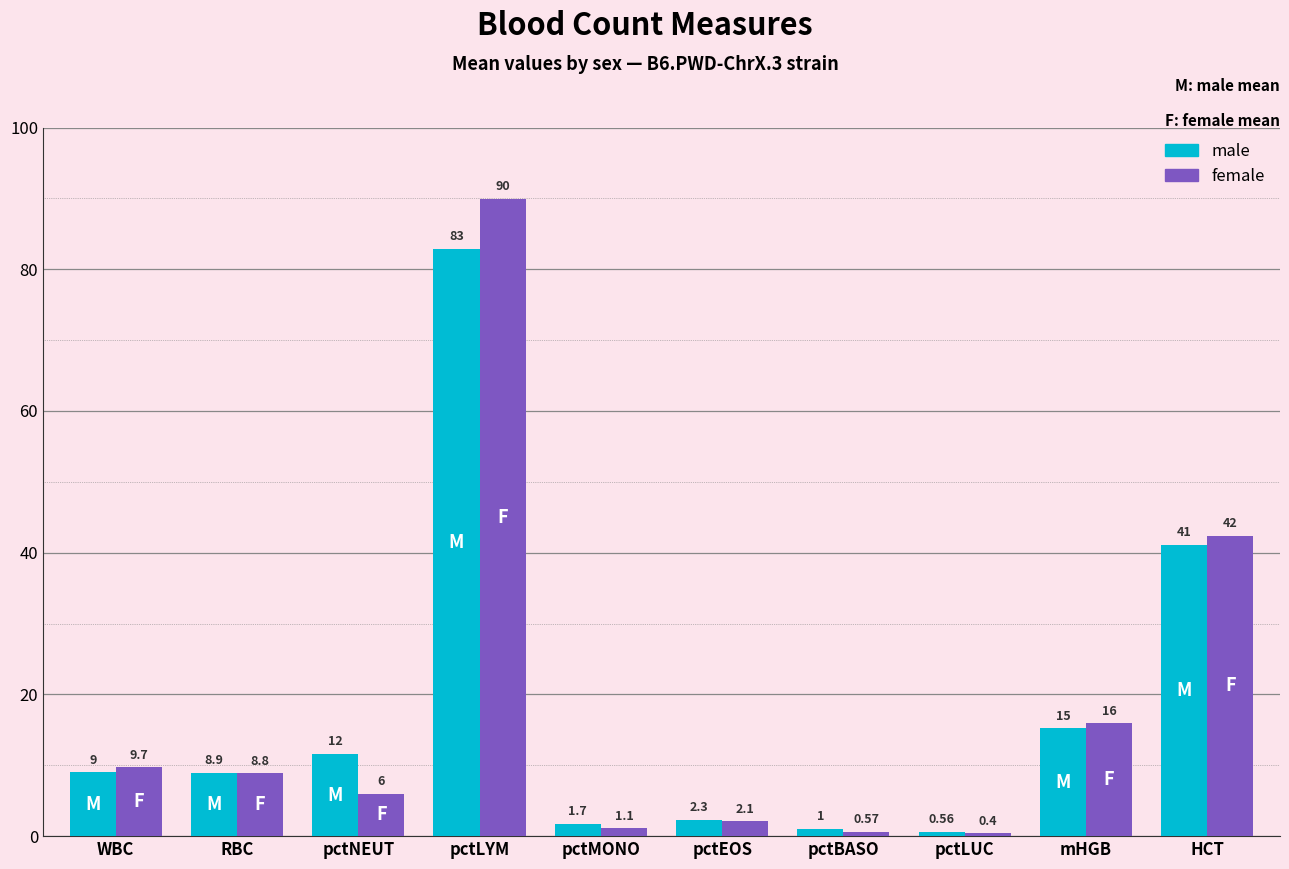

At how many categories does at least one series exceed 40?

2